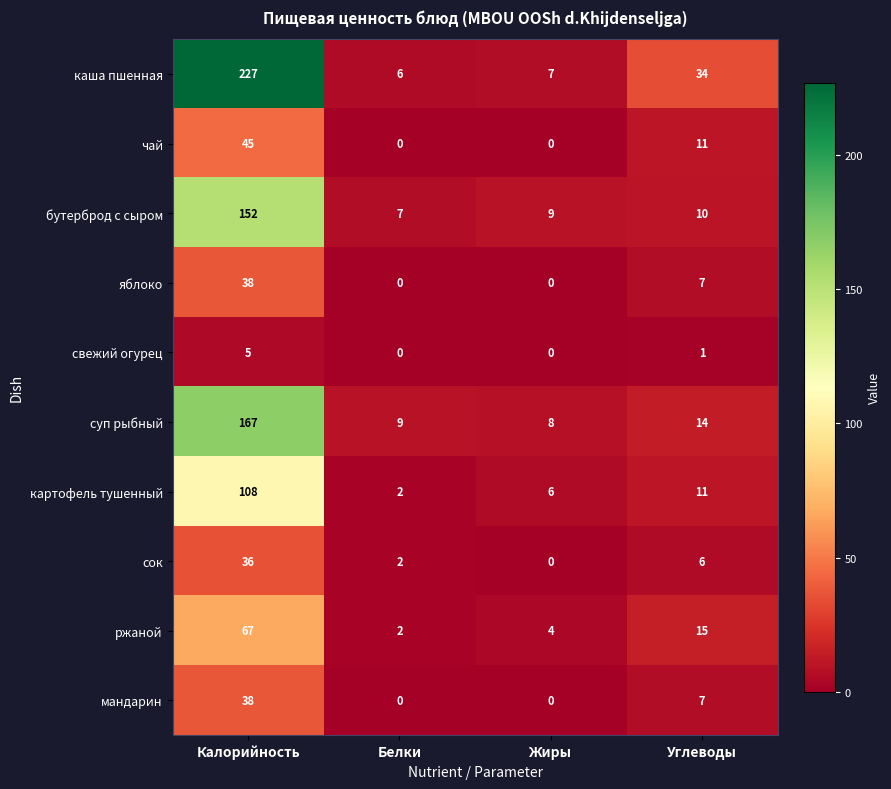

What is the greatest value displayed?

227